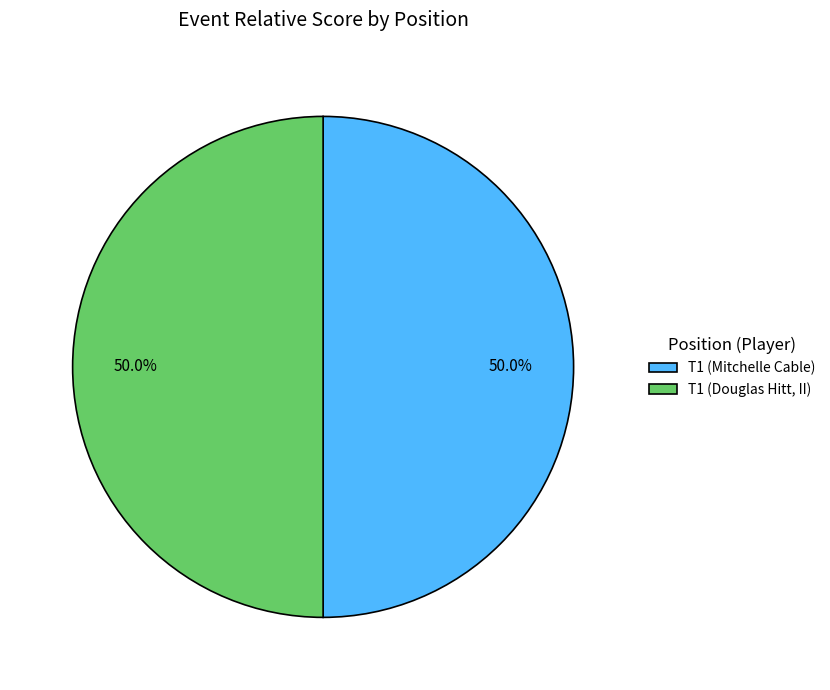

What percentage do T1 (Mitchelle Cable) and T1 (Douglas Hitt, II) together represent?

100.0%